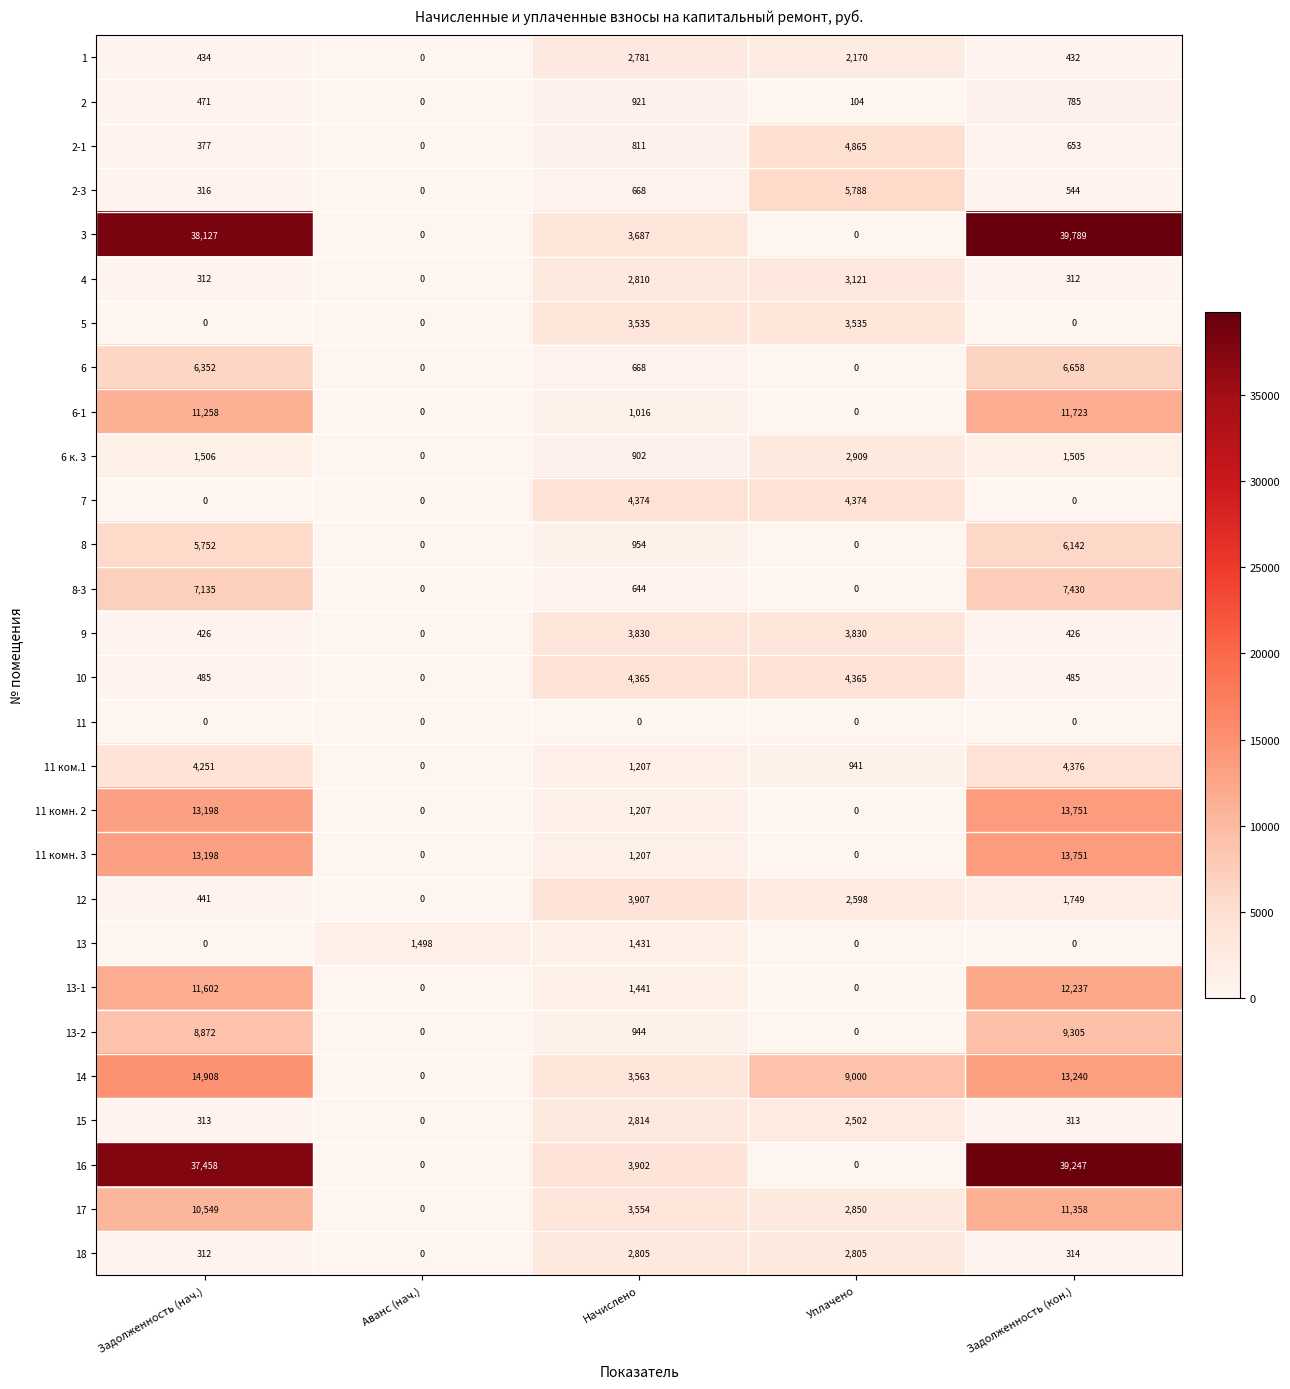

Which category has the highest value across all series?

Задолженность (кон.)